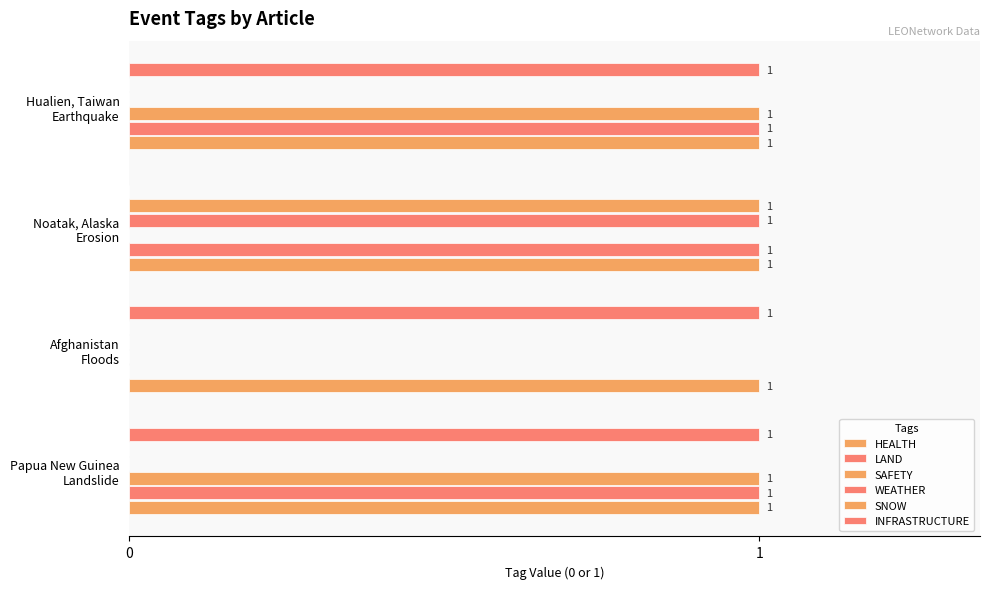

What is the difference between the maximum and minimum values in the INFRASTRUCTURE series?

1.0